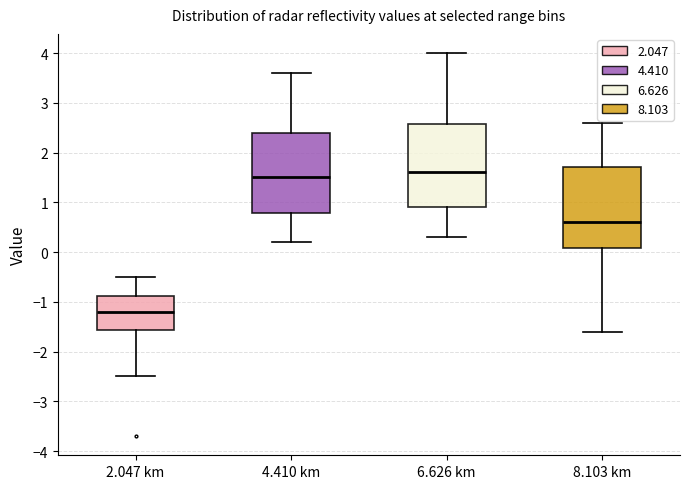

Reading left to right, transcribe this box plot: for each box, give where its median line is, the range the box spans, and where its two whiskers end, as read against the y-axis. The values are not printed on the chart, so give them approximately, as read against the axis.

2.047 km: median -1.2, box -1.6 to -0.9, whiskers -2.5 to -0.5
4.410 km: median 1.5, box 0.8 to 2.4, whiskers 0.2 to 3.6
6.626 km: median 1.6, box 0.9 to 2.6, whiskers 0.3 to 4.0
8.103 km: median 0.6, box 0.1 to 1.7, whiskers -1.6 to 2.6